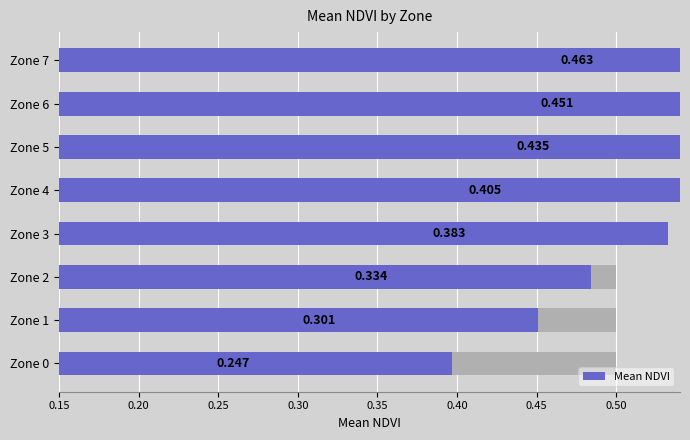

How many bars are there in total?

8